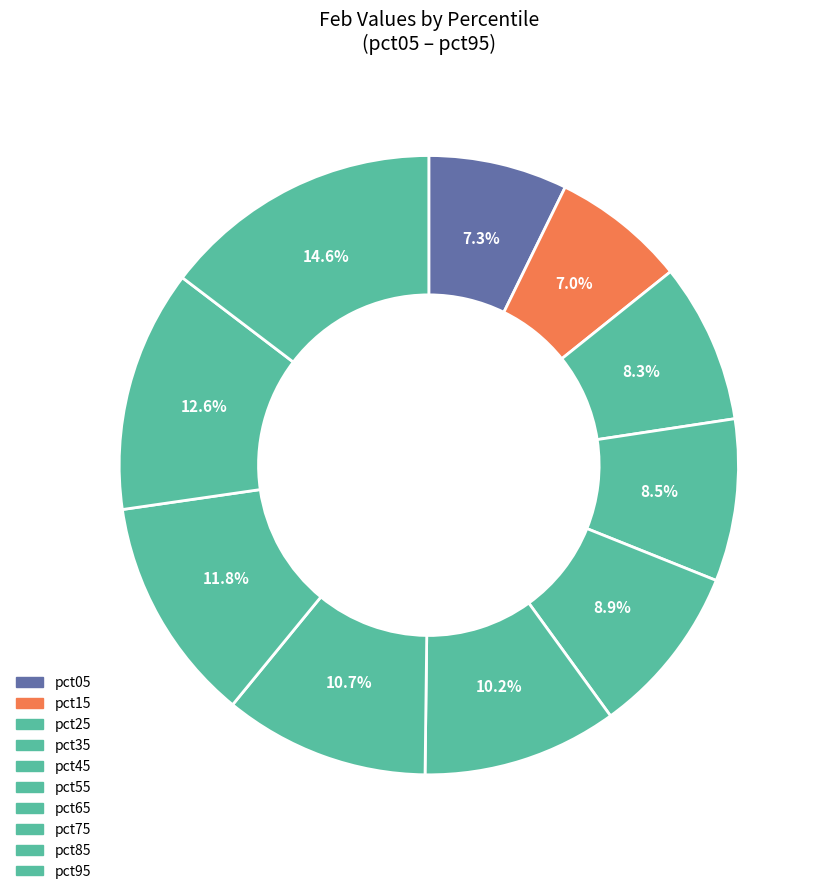

The pct35 slice represents 1% of the pie. True or false?

False